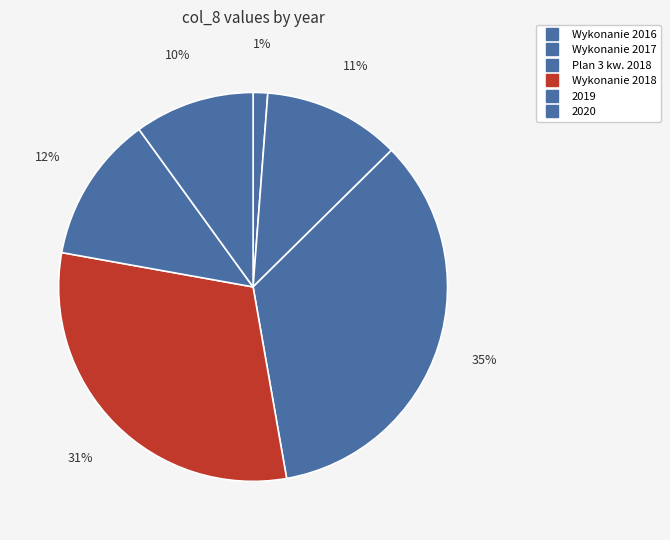

Count the number of slices in the pie.

6